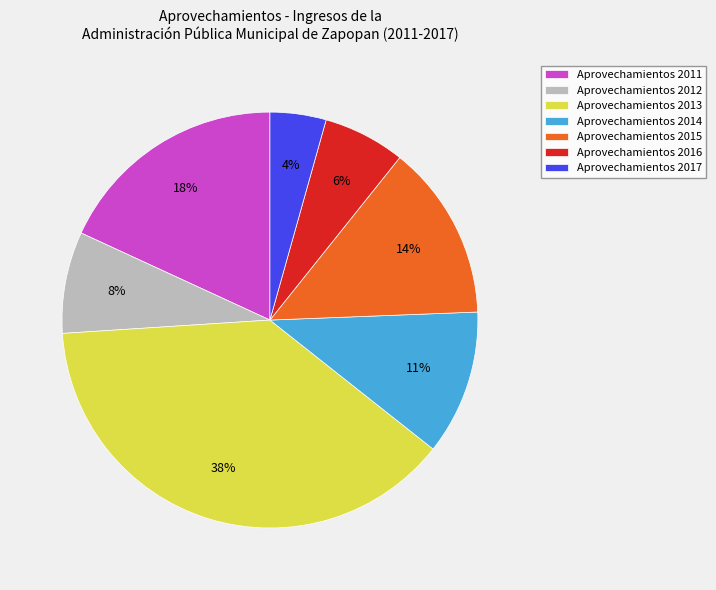

Which has a higher value, Aprovechamientos 2012 or Aprovechamientos 2013?

Aprovechamientos 2013